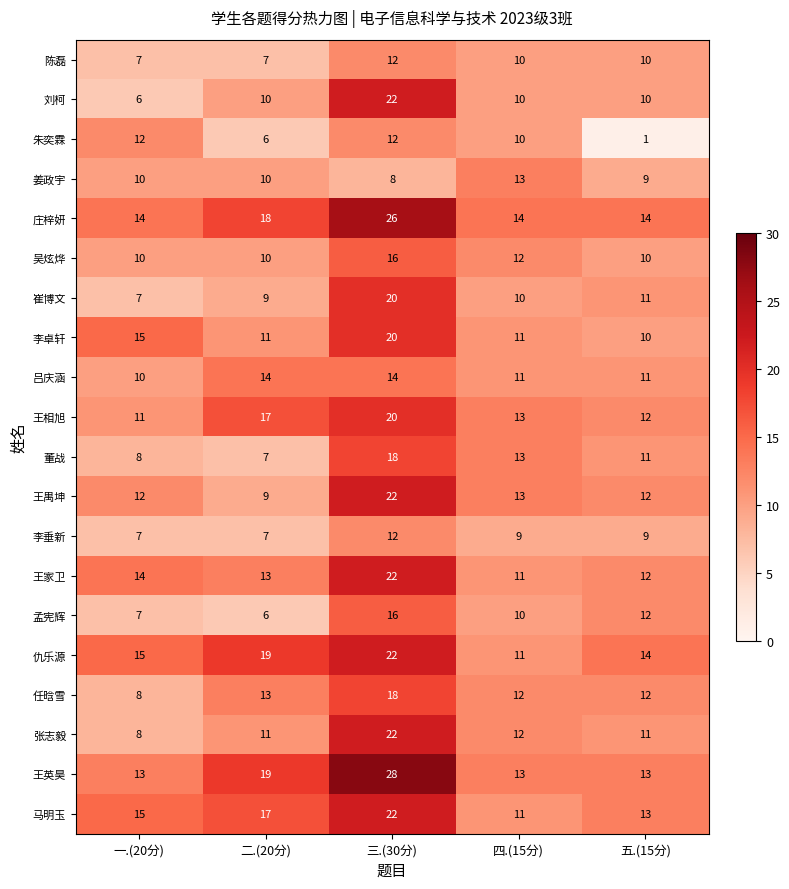

What is the difference between the 崔博文 values at 五.(15分) and 三.(30分)?

9